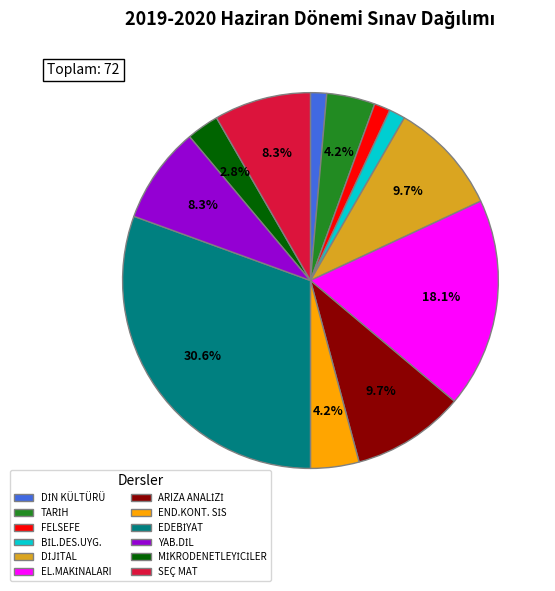

Is SEÇ MAT the majority of the pie?

No